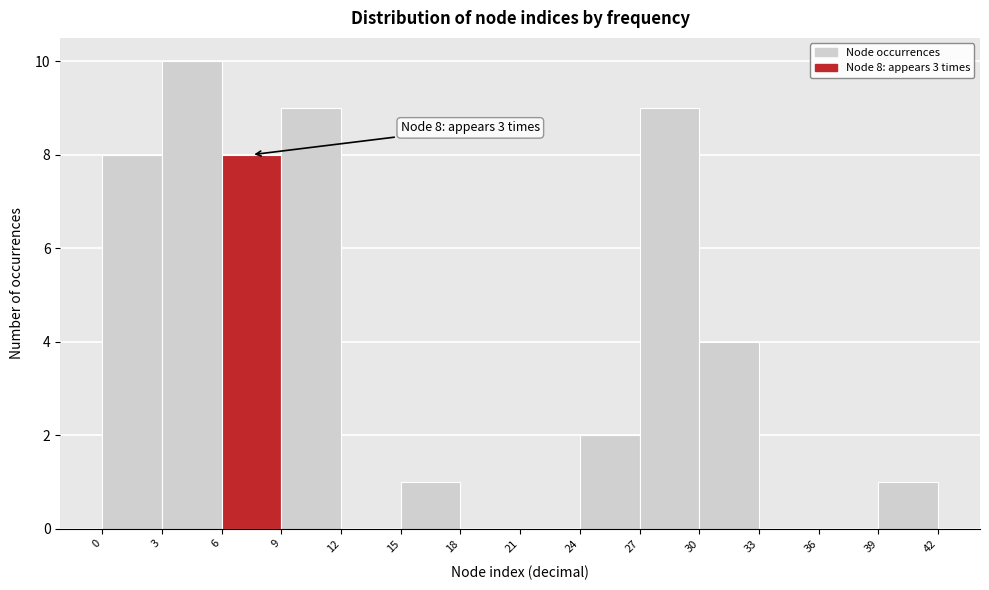

Over which range of the x-axis is the bar tallest?

3 to 6